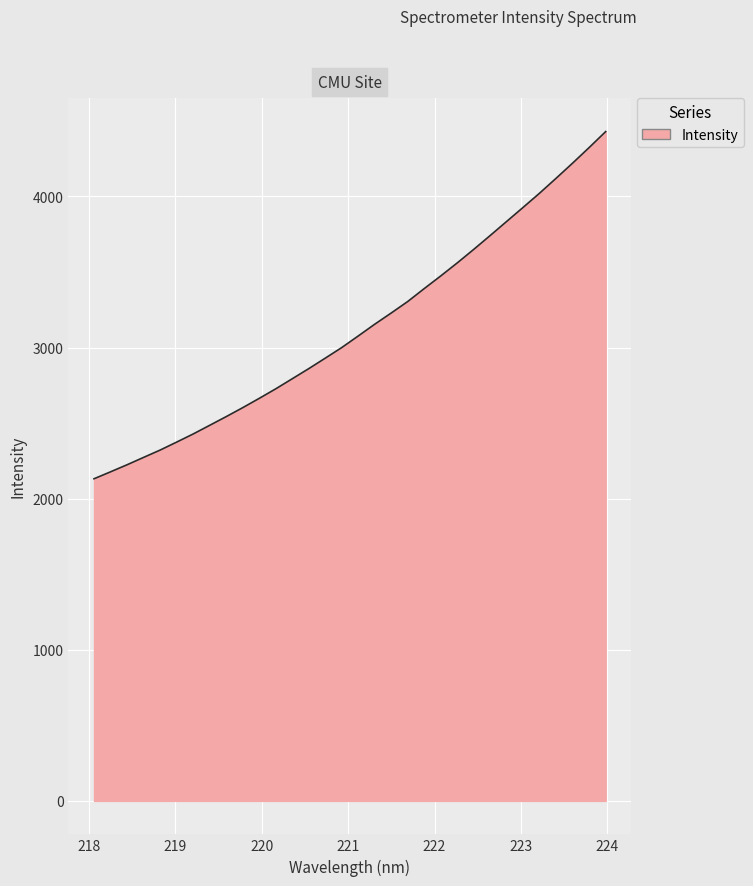

What is the minimum value shown in the chart?

2131.8